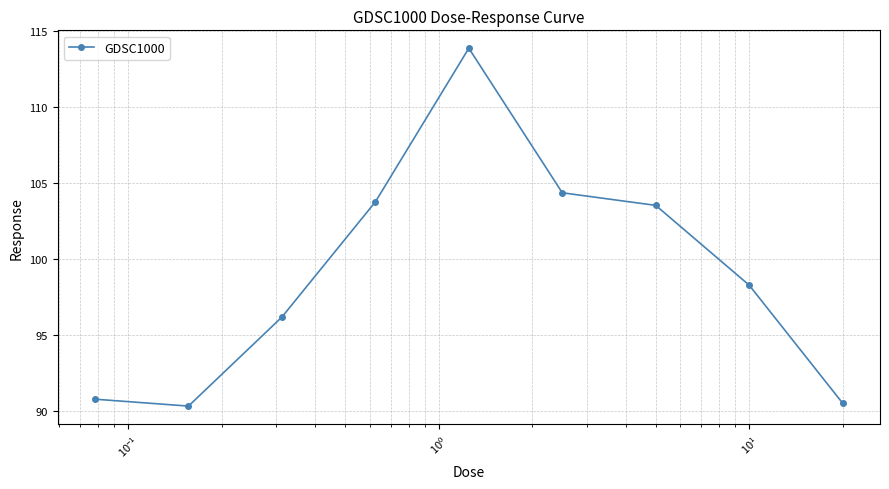

What is the minimum value shown in the chart?

90.3